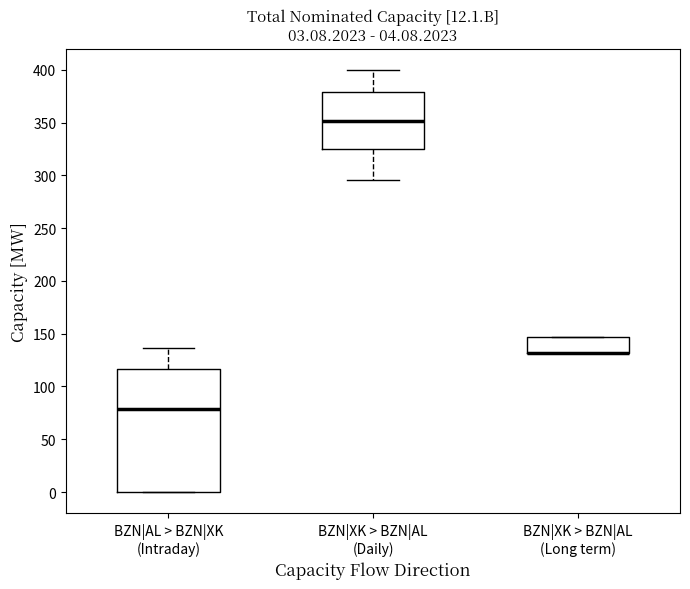

Which box is the tallest, from its lower edge to its upper edge?

BZN|AL > BZN|XK (Intraday)